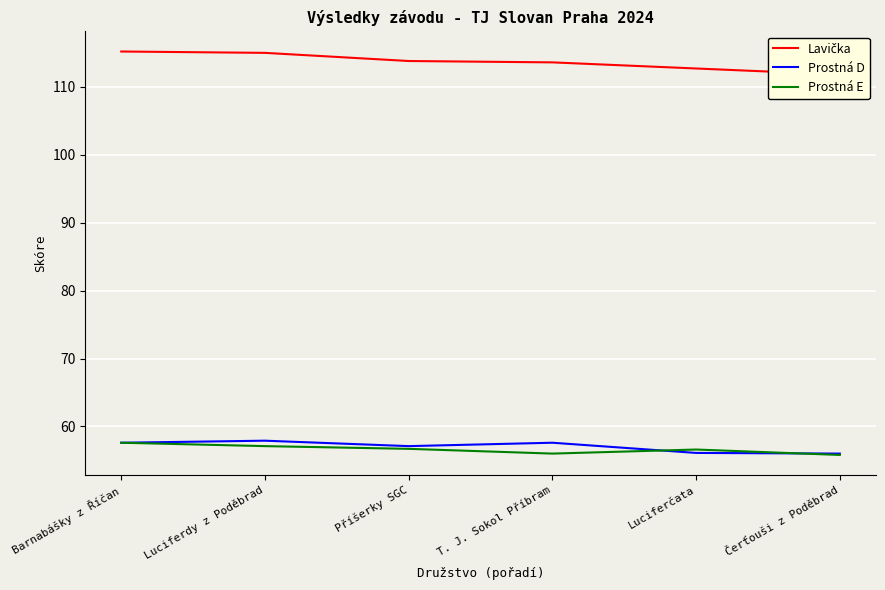

What is the greatest value displayed?

115.2